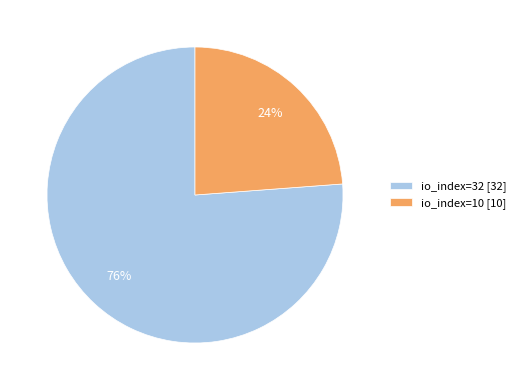

Is the sum of io_index=10 [10] and io_index=32 [32] greater than half?

Yes